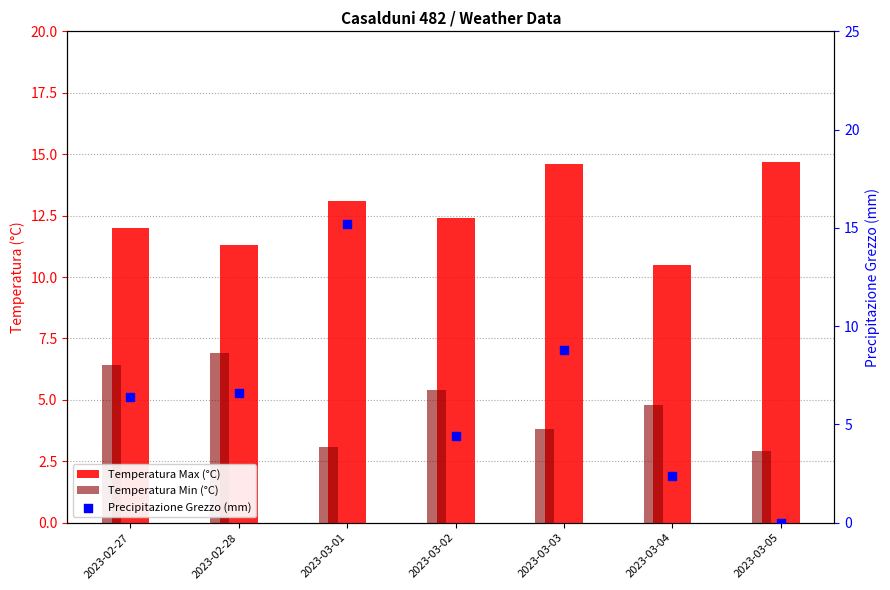

At which category is the sum across all series the highest?

2023-03-01